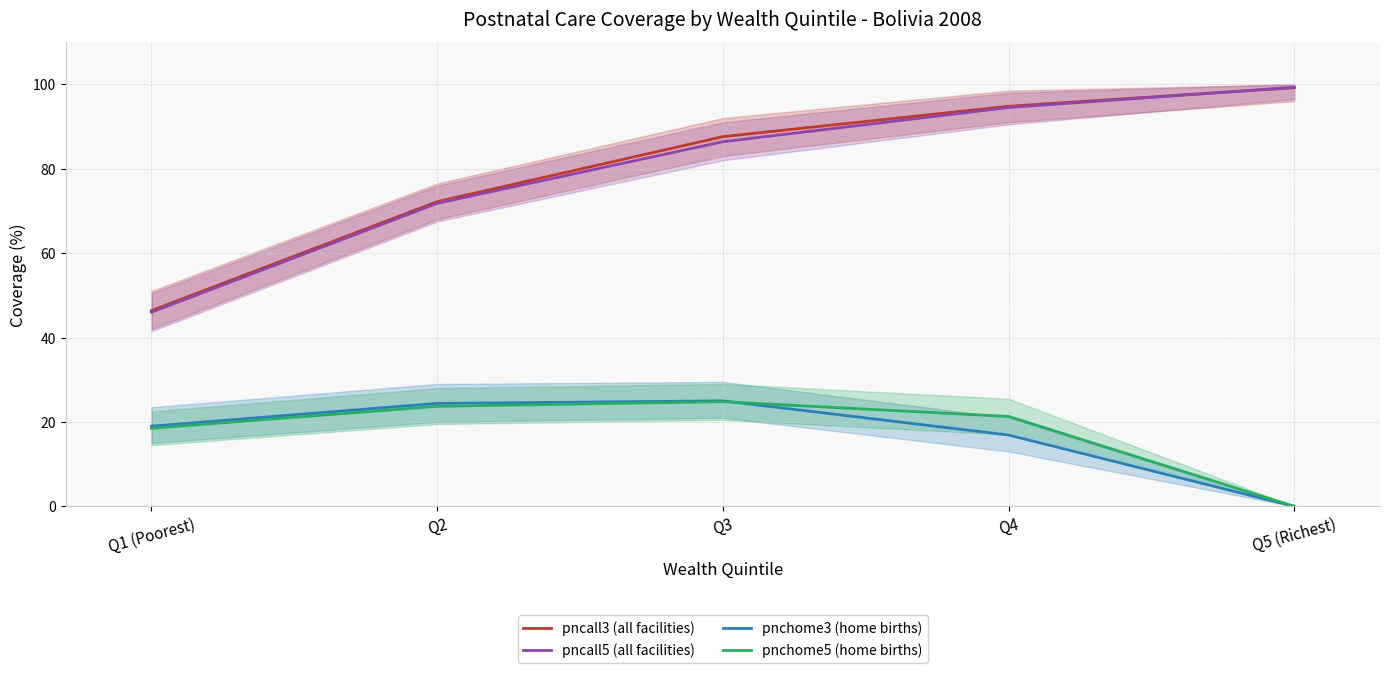

True or false: pnchome5 (home births) has more than 2 points higher than both neighbors.

False